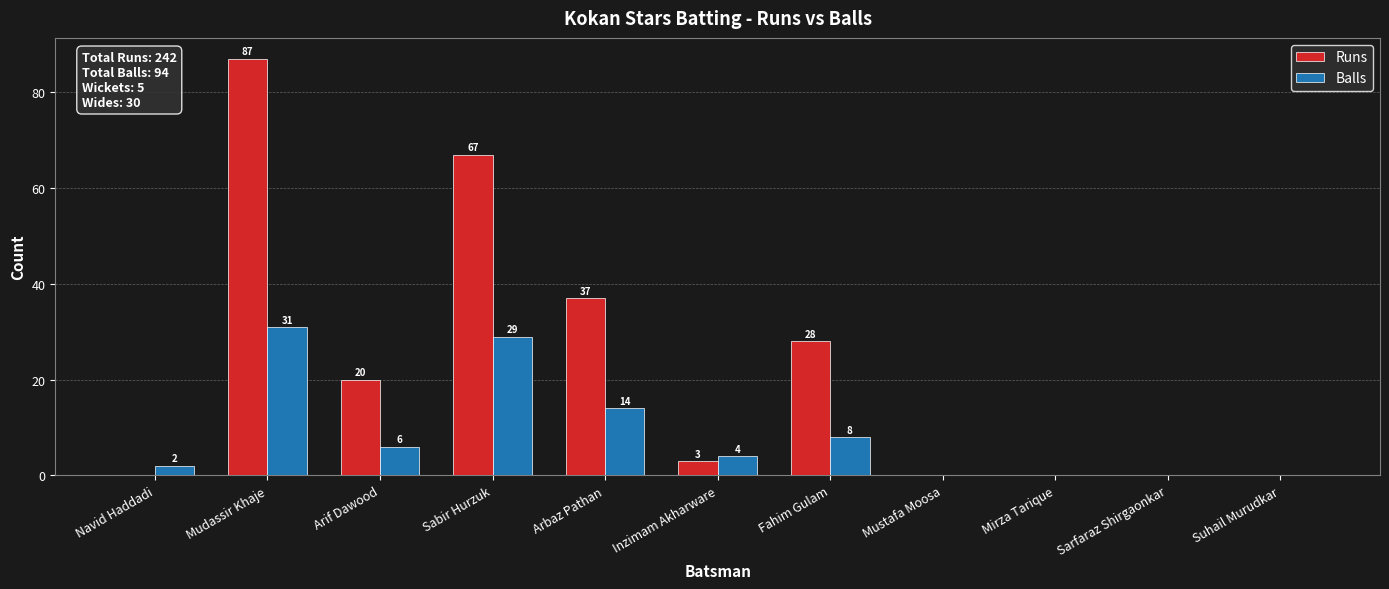

Which series has the largest total across all categories?

Runs